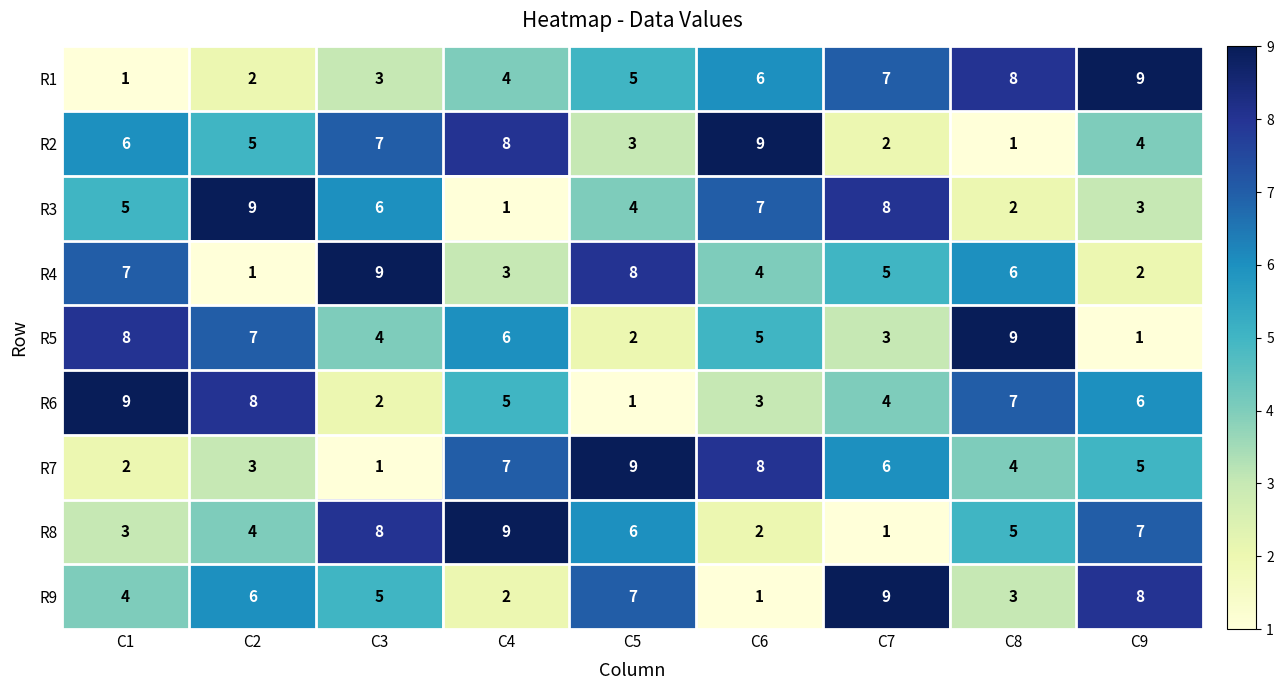

What is the total value across all series at C3?

45